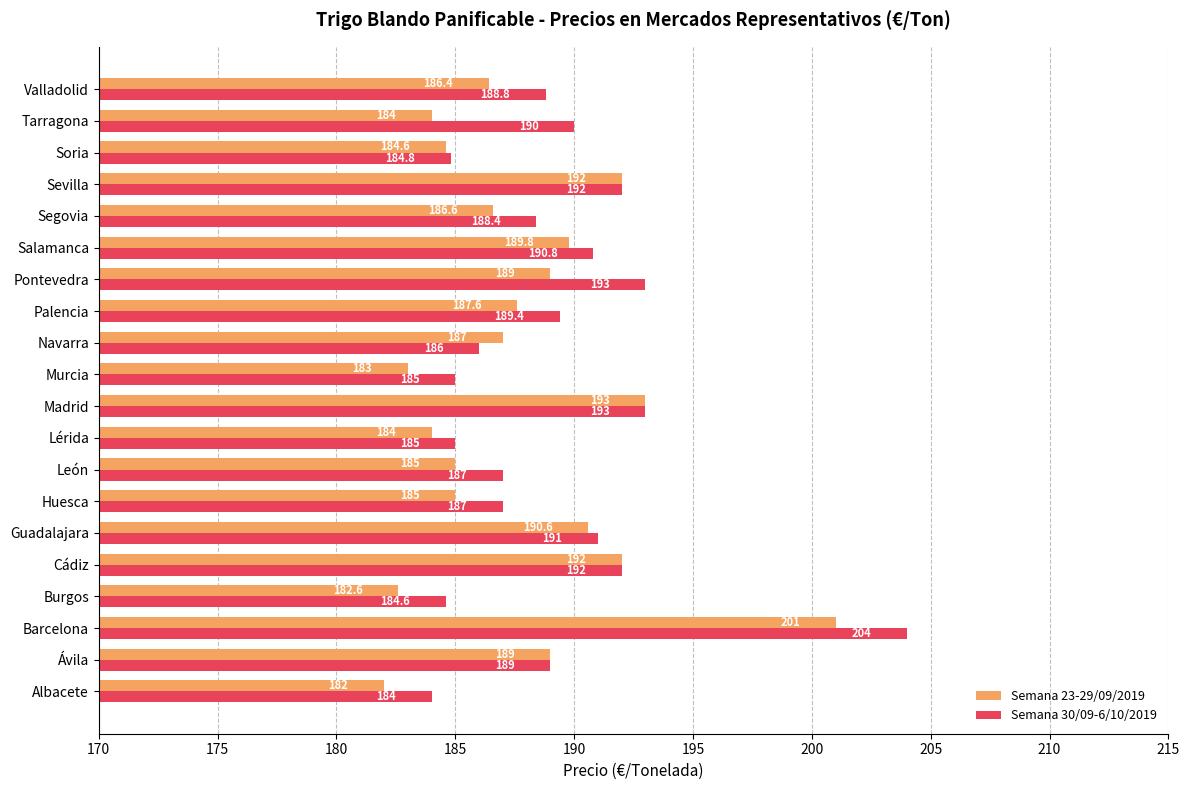

Which category has the lowest value in the Semana 23-29/09/2019 series?

Albacete